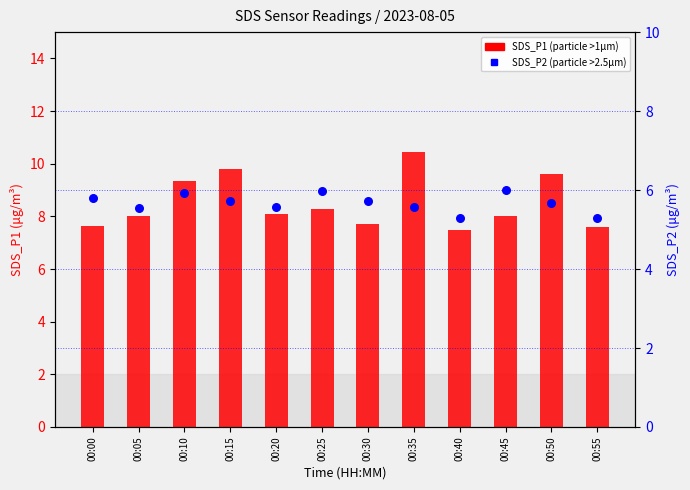

What are all the series names shown in the legend?

SDS_P1, SDS_P2